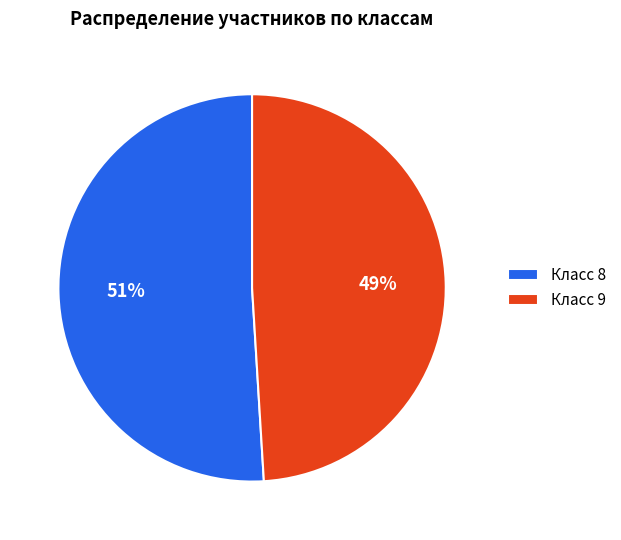

What is the ratio of the value at Класс 9 to the value at Класс 8?

1.0